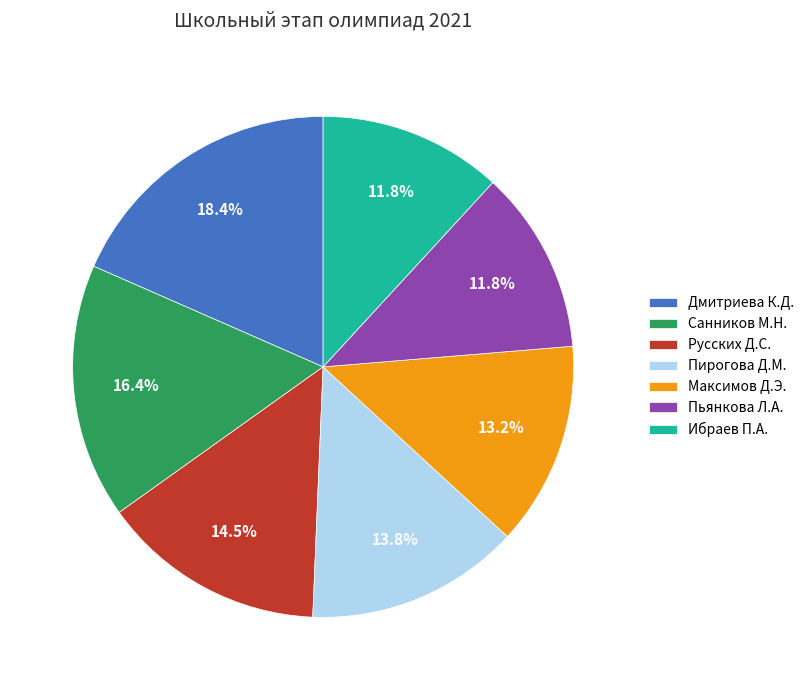

What percentage is NOT represented by Дмитриева К.Д.?

81.6%